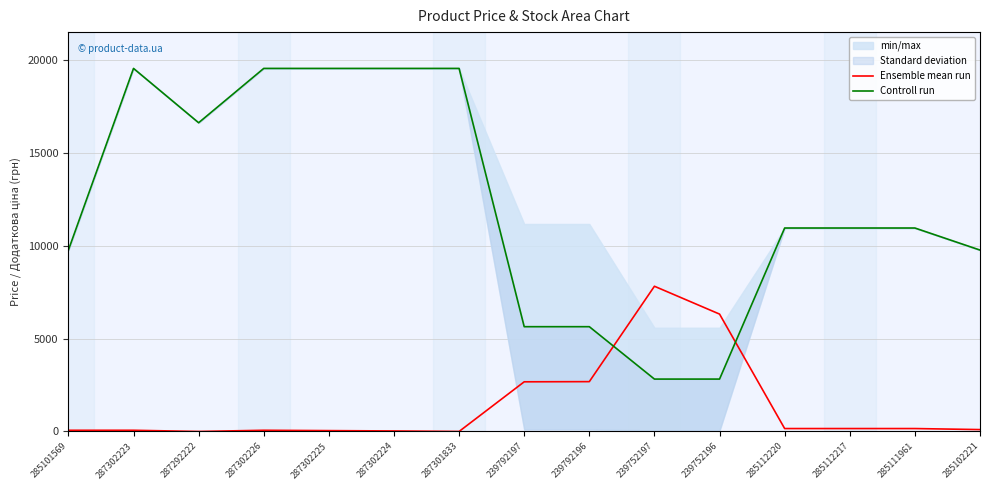

The value of Ensemble mean run at 285102221 is 101.9. True or false?

True